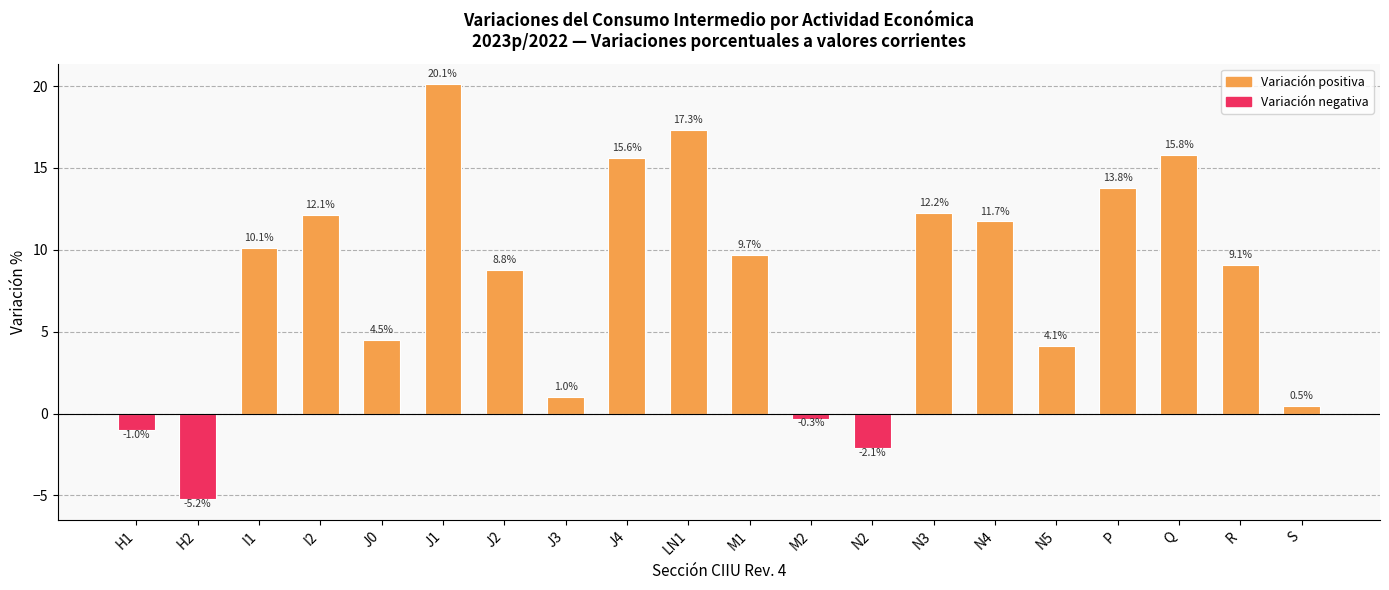

Which has a higher value, M2 or N5?

N5